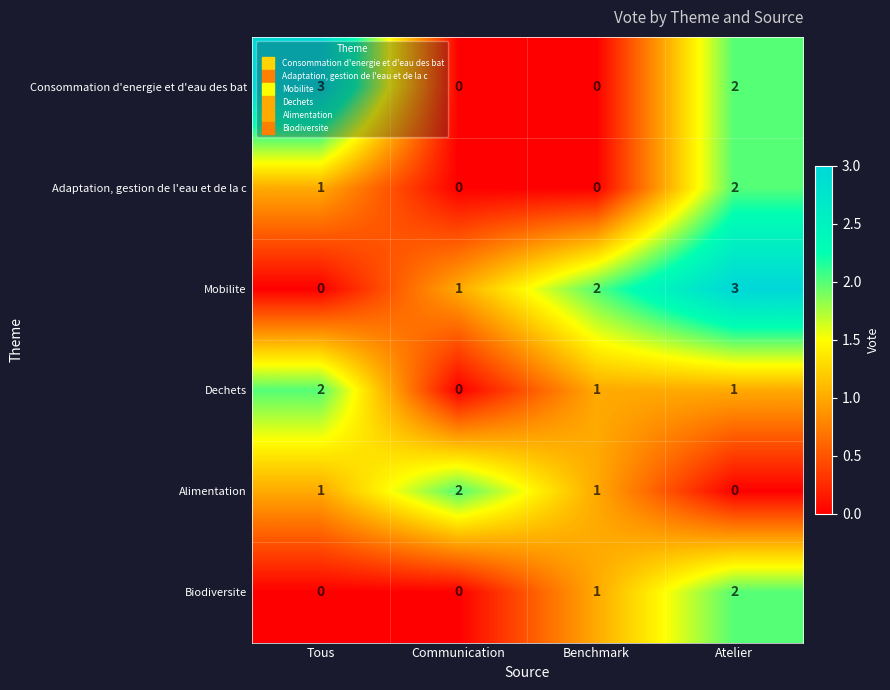

Count the Dechets values in the range 1 to 2.

3